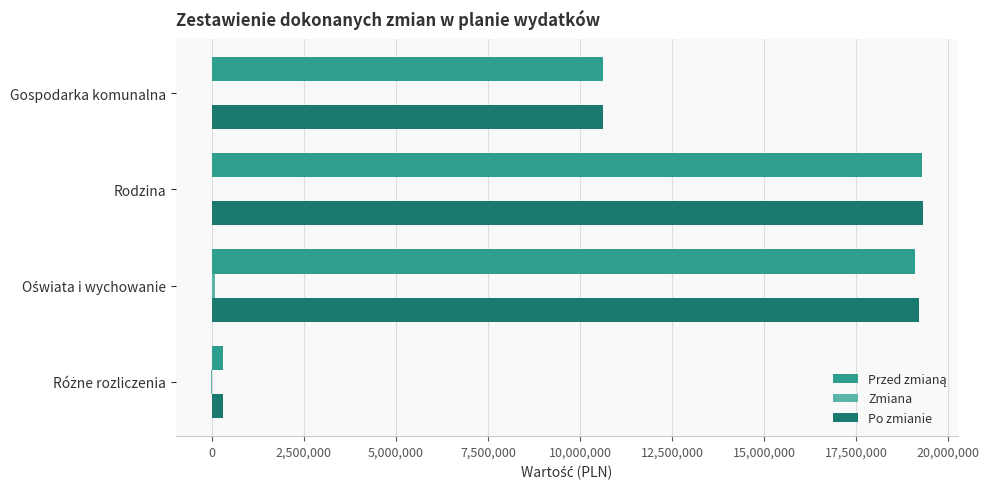

What is the maximum value for Po zmianie?

19297256.1